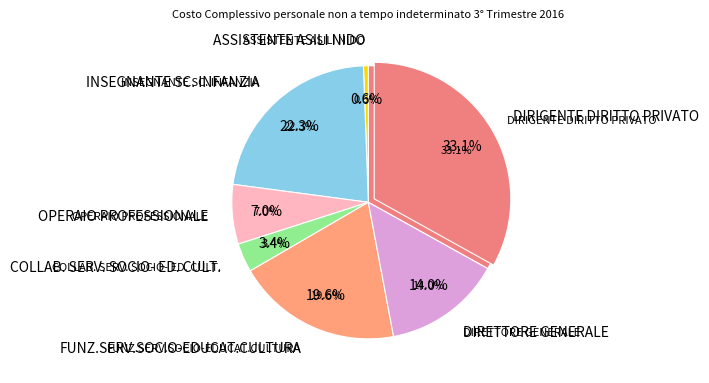

Count the number of slices in the pie.

7